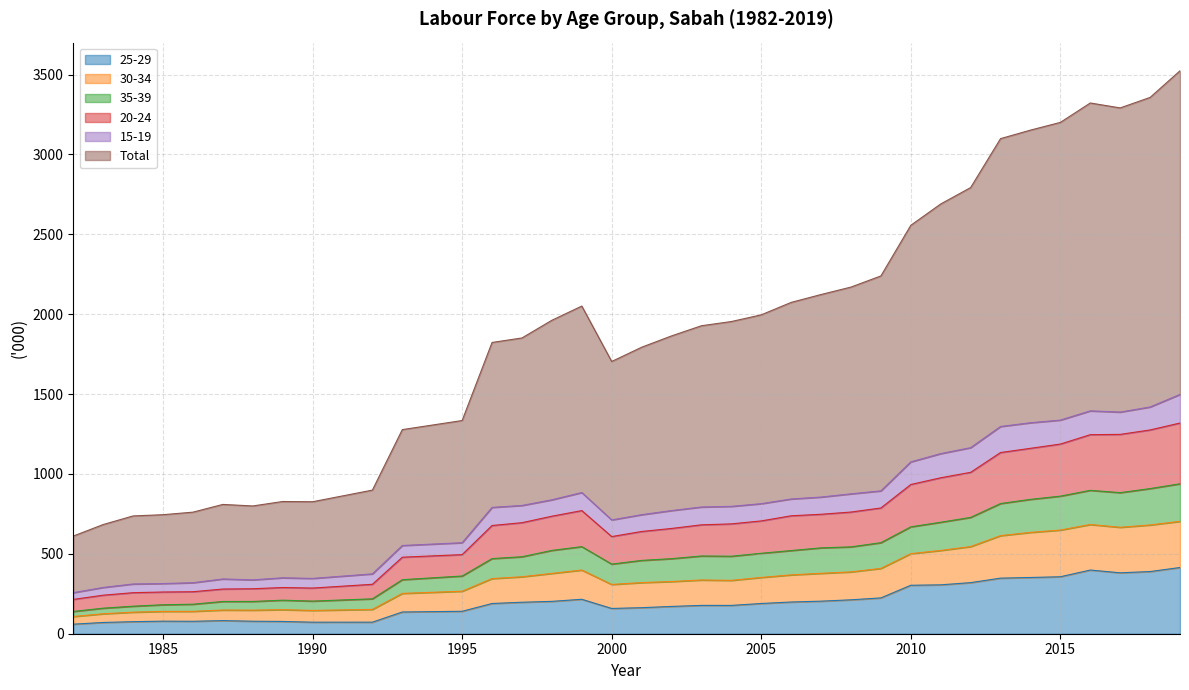

Where is Total nearest to the value 2067?

2006